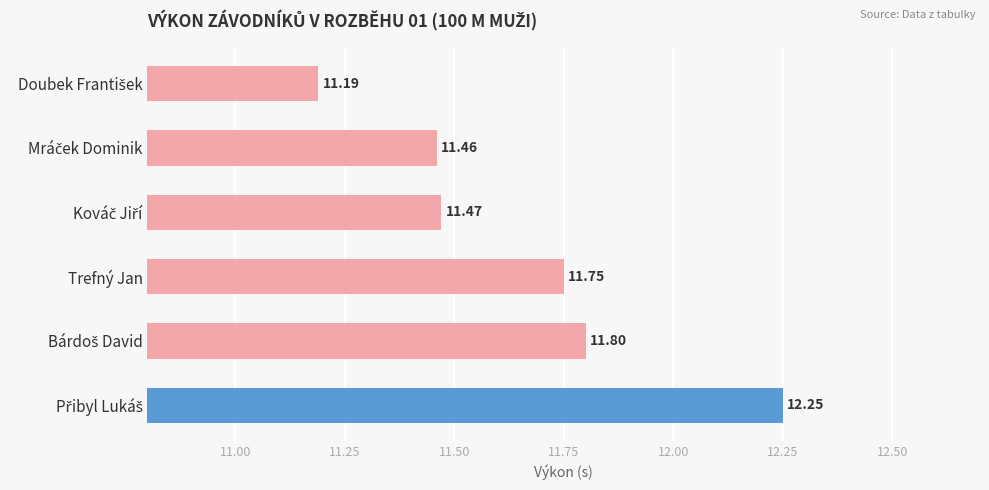

What is the average value?

11.7